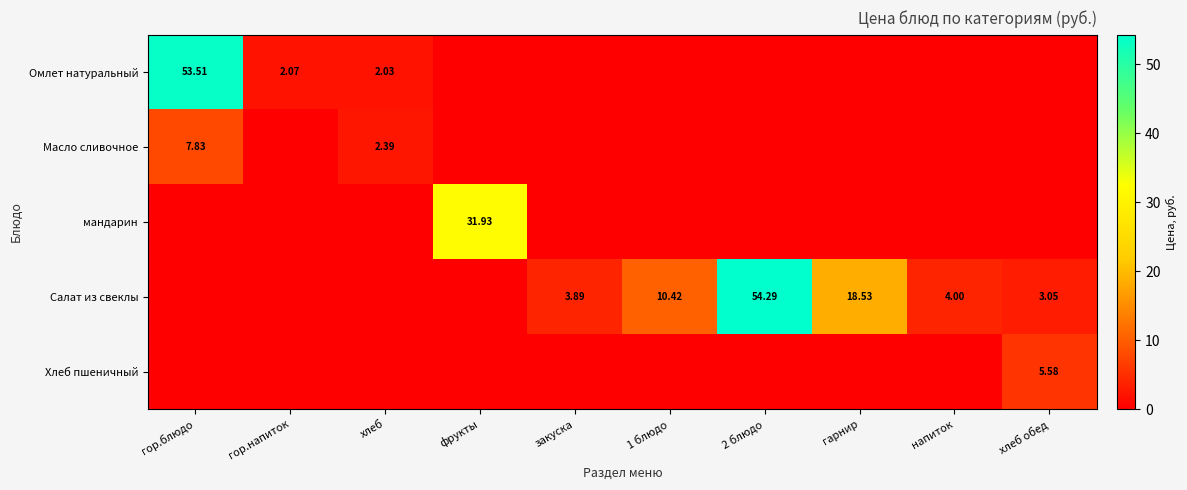

Is it true that Омлет натуральный equals -35.1 at закуска?

False